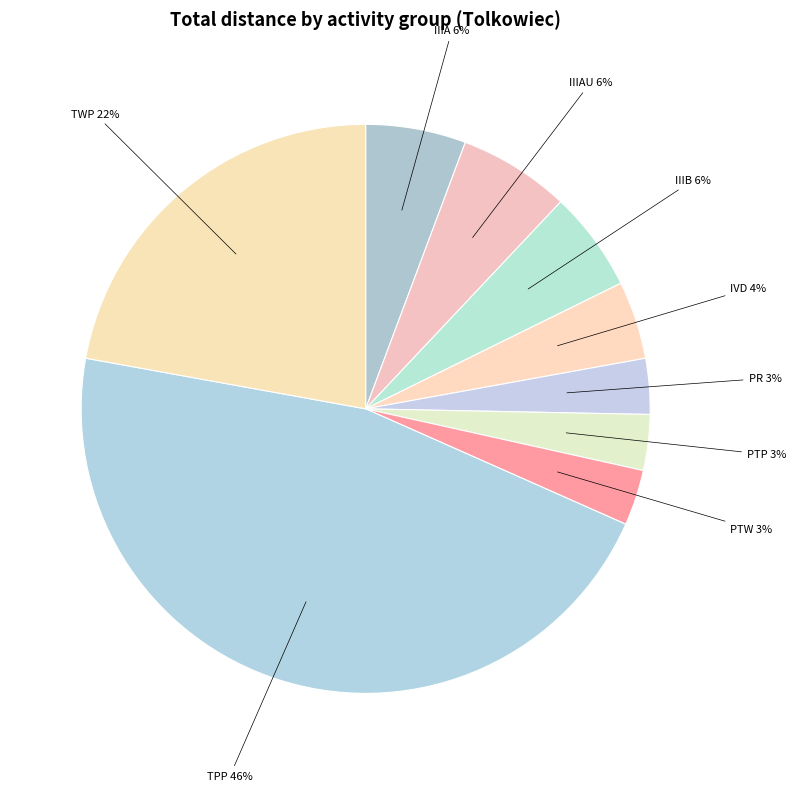

Count the number of slices in the pie.

9